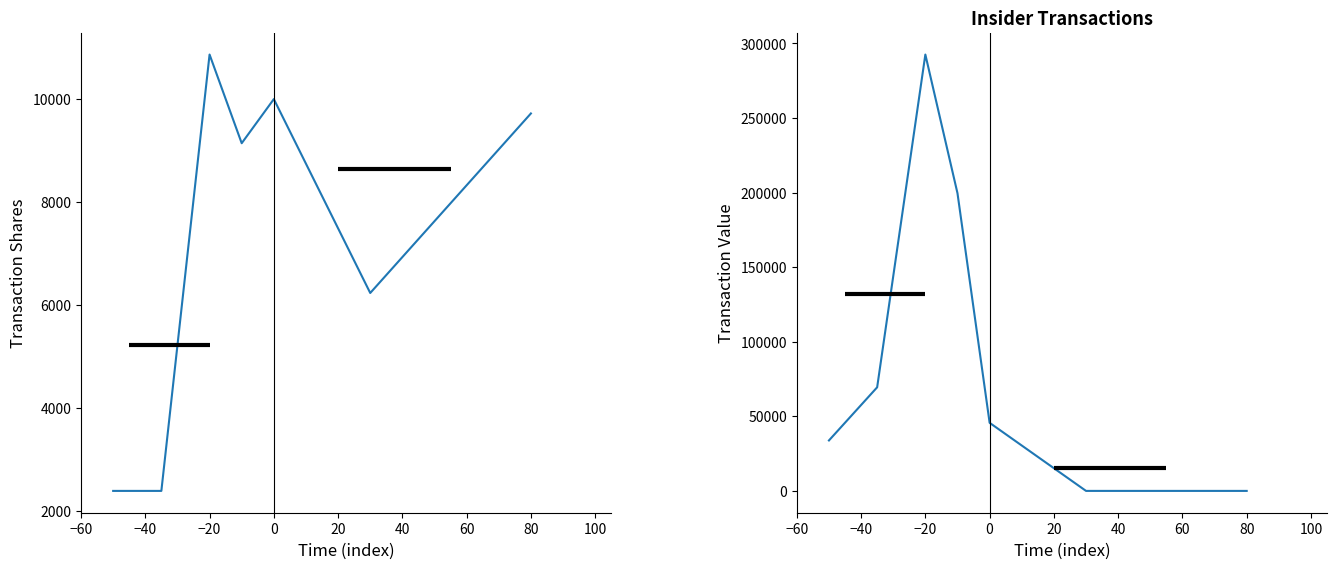

Is the value of transactionShares at −20 greater than the value of transactionValue at 0?

No